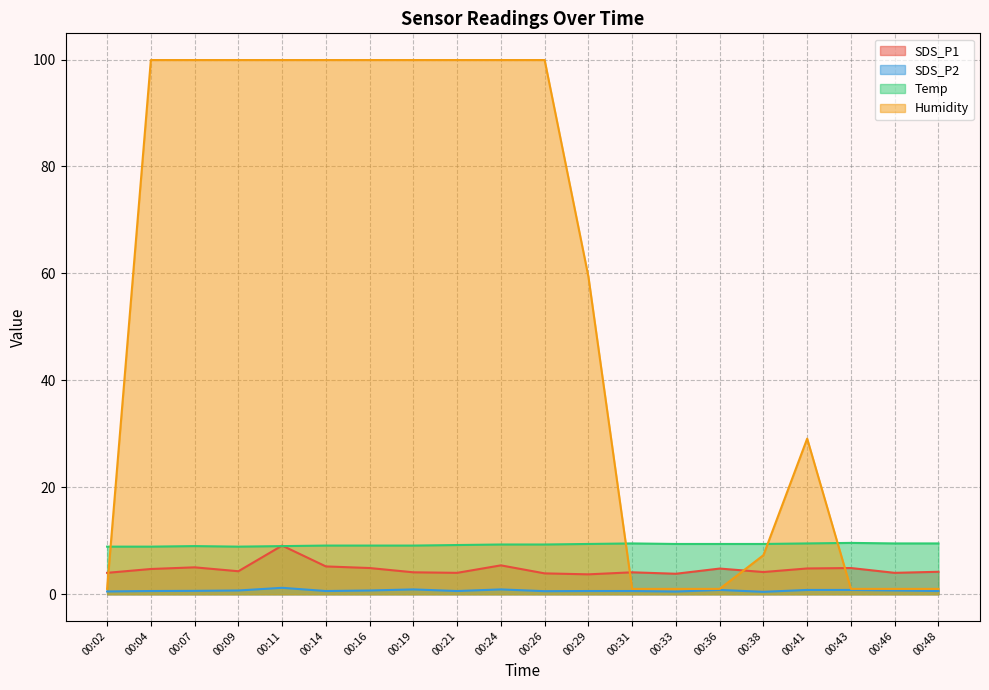

What is the approximate value of SDS_P2 at 00:48?

0.6